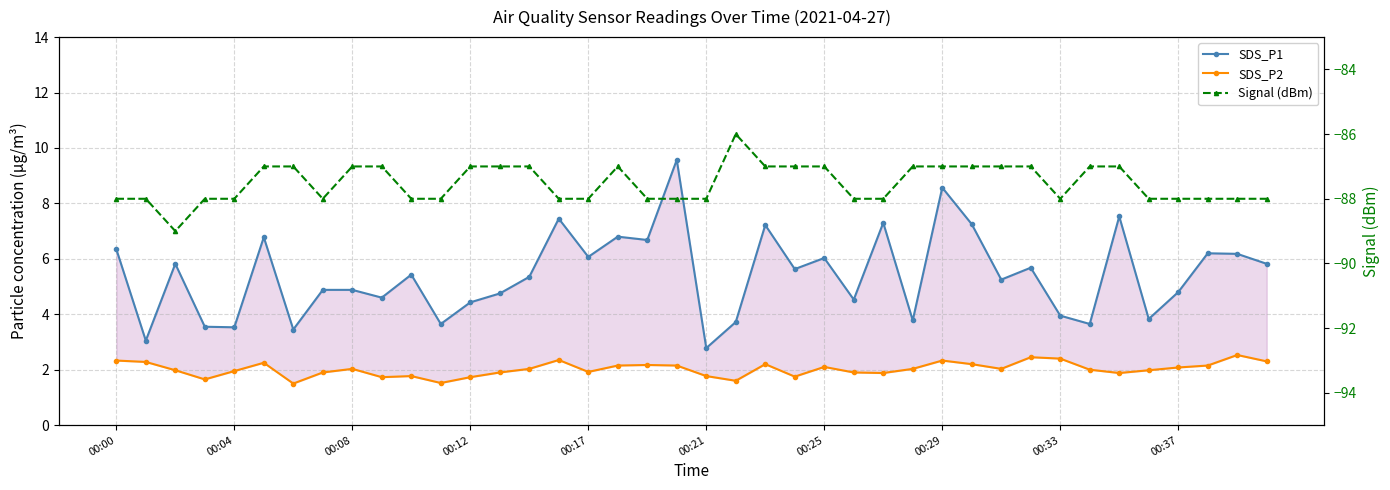

What is the spread (max minus min) of values at 15?

95.5